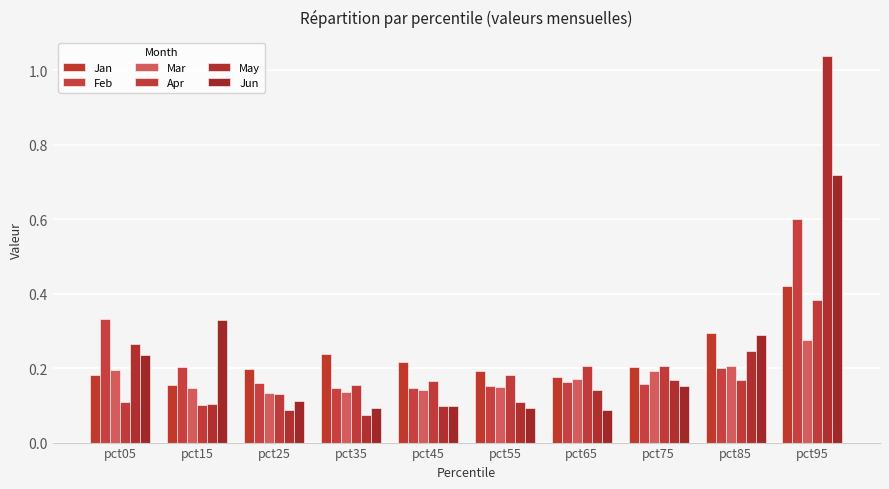

At which category is the sum across all series the highest?

pct95